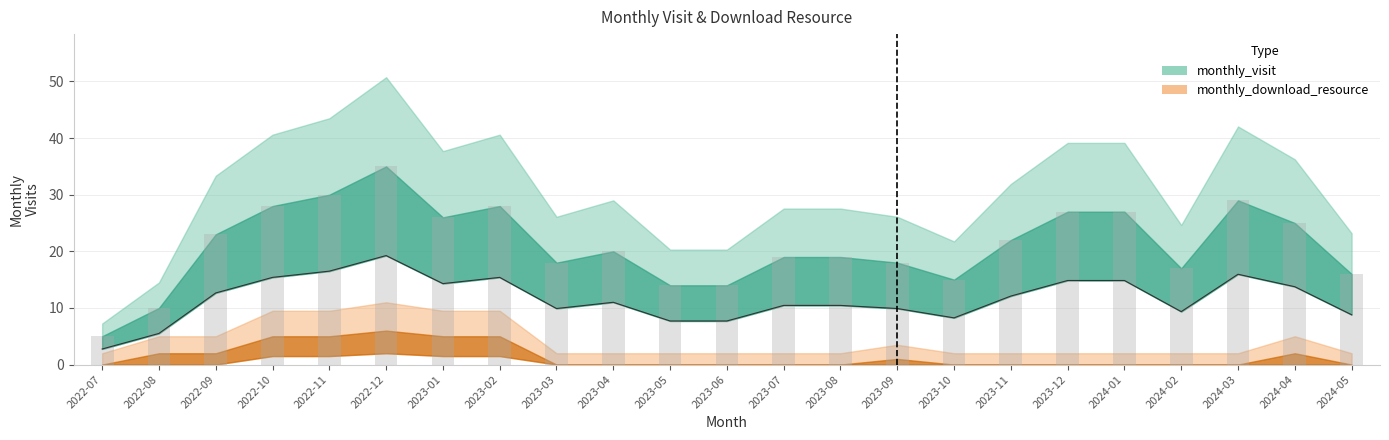

At which category does the chart reach its minimum across all series?

2022-07